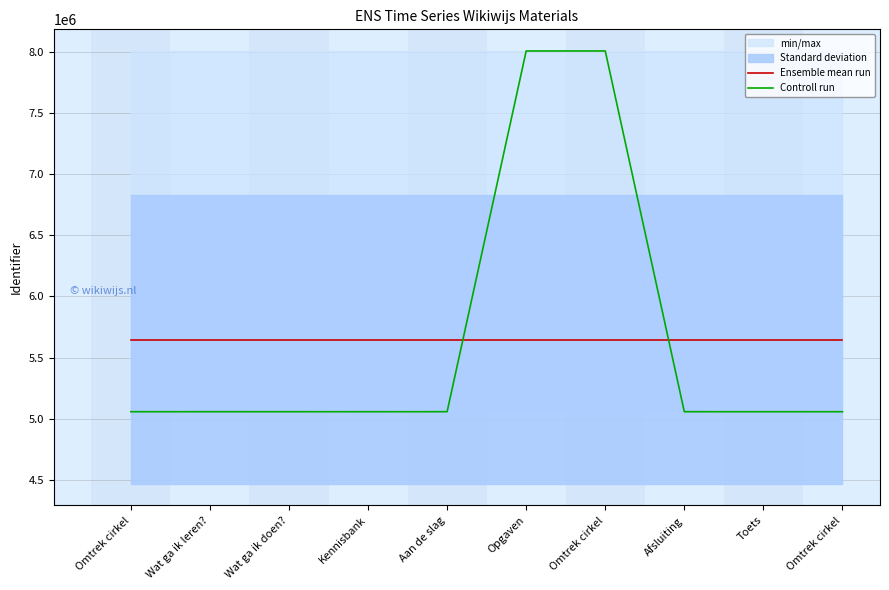

Reading right to left, what are all the values shown in this chart?

Ensemble mean run: 5647201.8	5647201.8	5647201.8	5647201.8	5647201.8	5647201.8	5647201.8	5647201.8	5647201.8	5647201.8
Controll run: 5056965.0	5056963.0	5057086.0	8007935.0	8007933.0	5057085.0	5056947.0	5057081.0	5057077.0	5056946.0